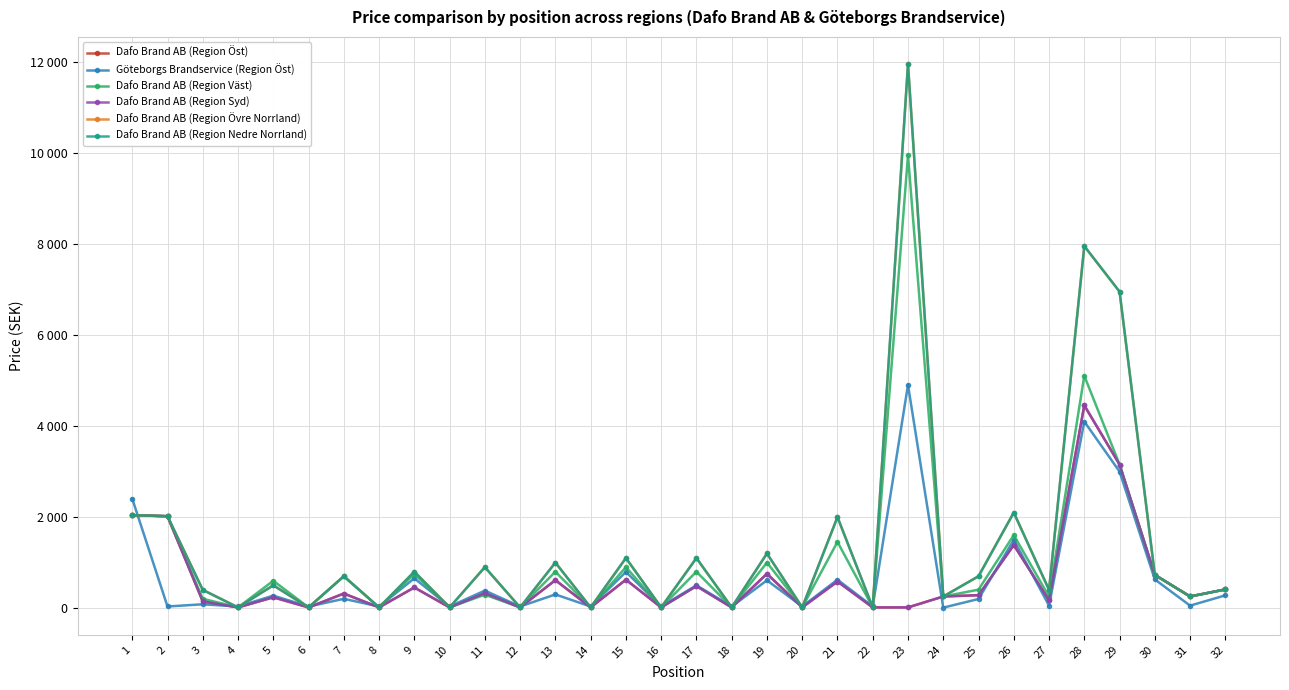

What is the sum of all Dafo Brand AB (Region Väst) values?

33682